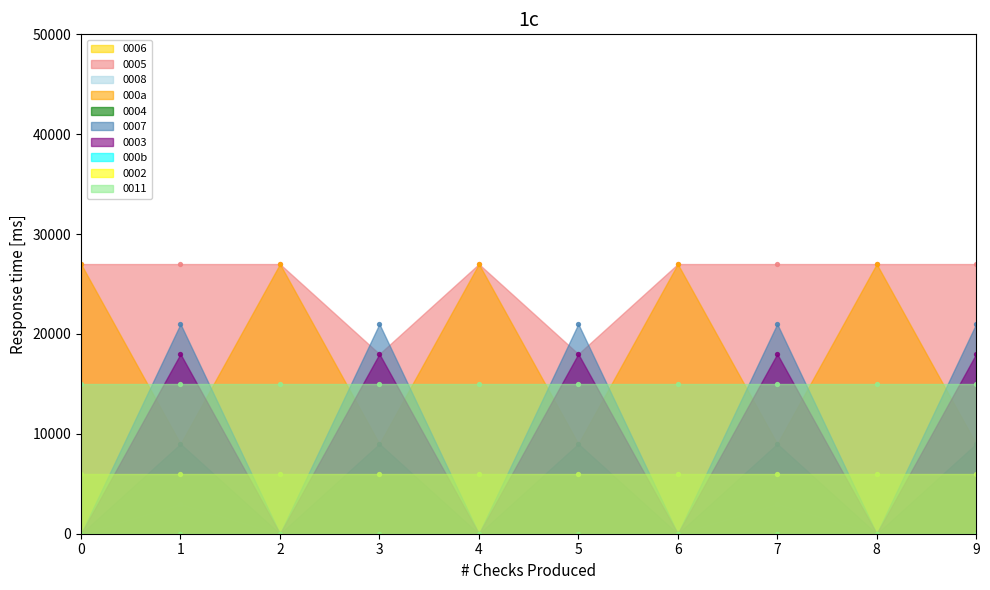

At which category is the sum across all series the highest?

1